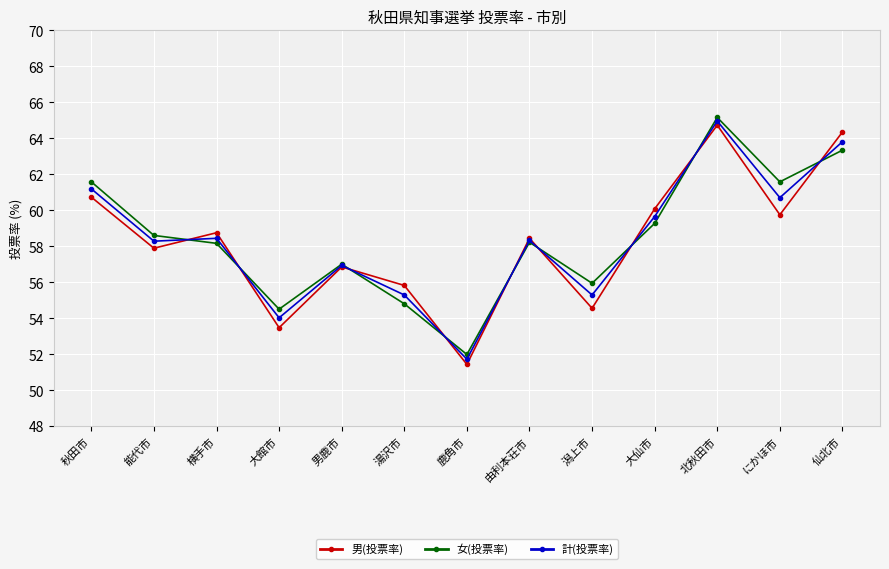

At which label does 計(投票率) reach its peak?

北秋田市